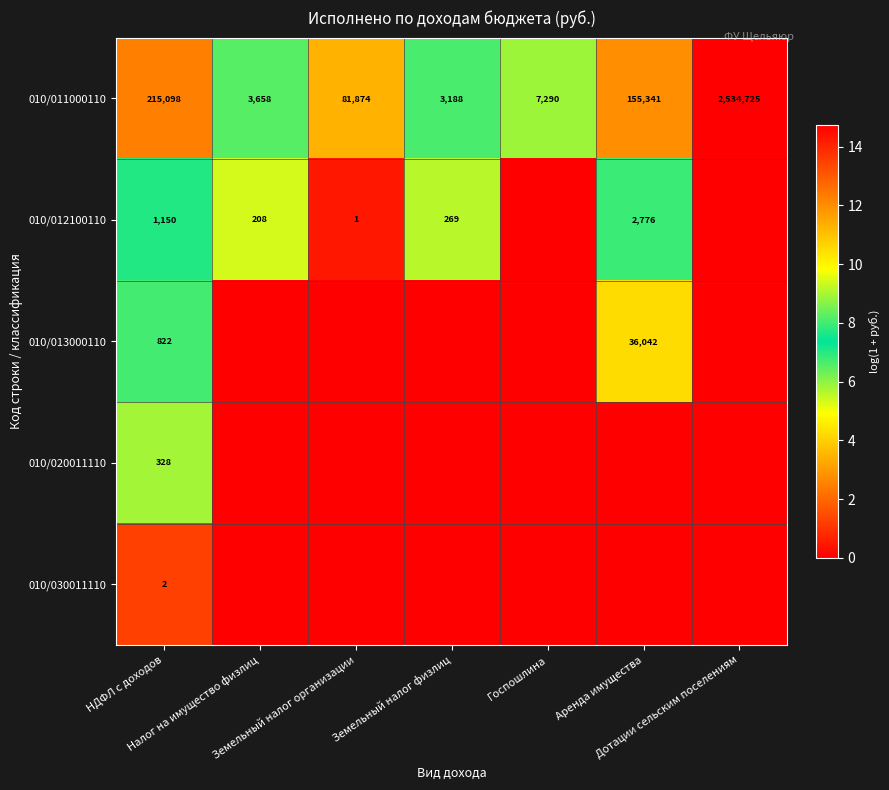

What is the difference between the maximum and minimum values in the 010/011000110 series?

2531537